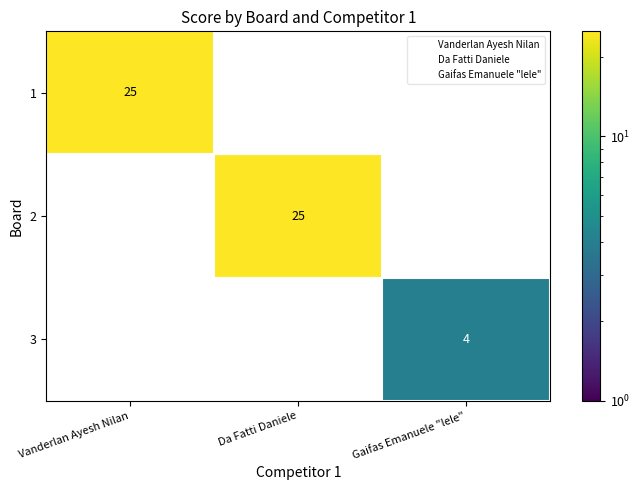

At how many categories does at least one series exceed 2?

3